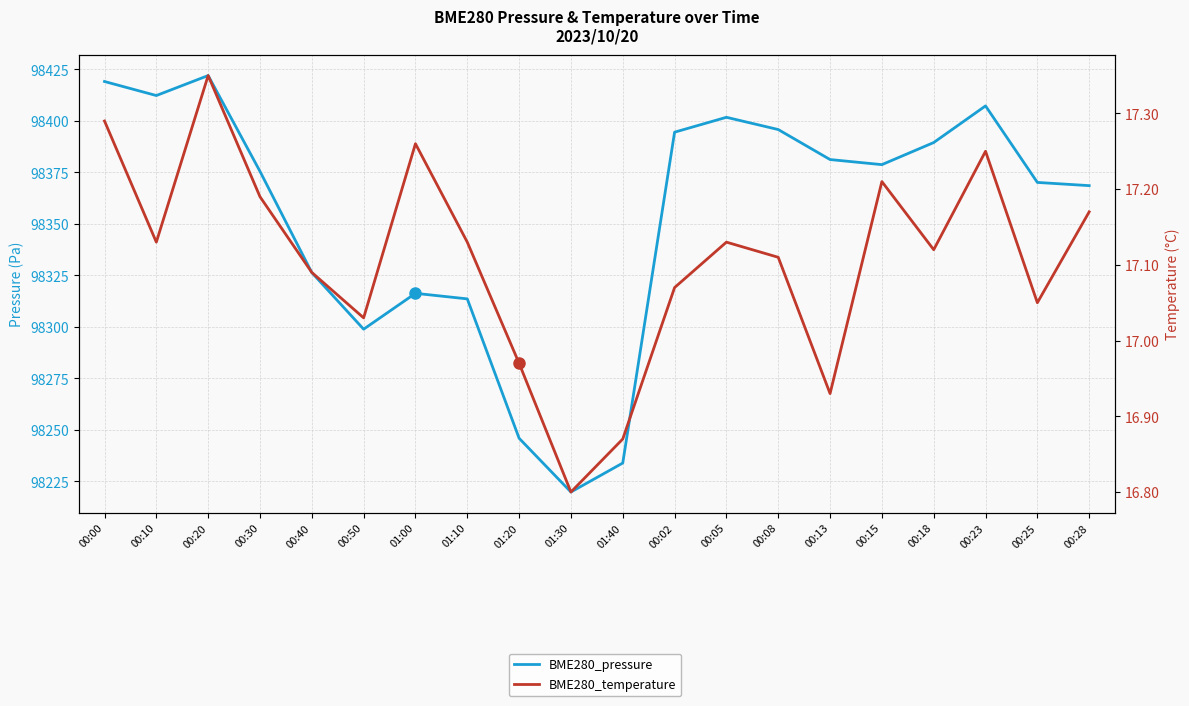

What are all the series names shown in the legend?

BME280_pressure, BME280_temperature